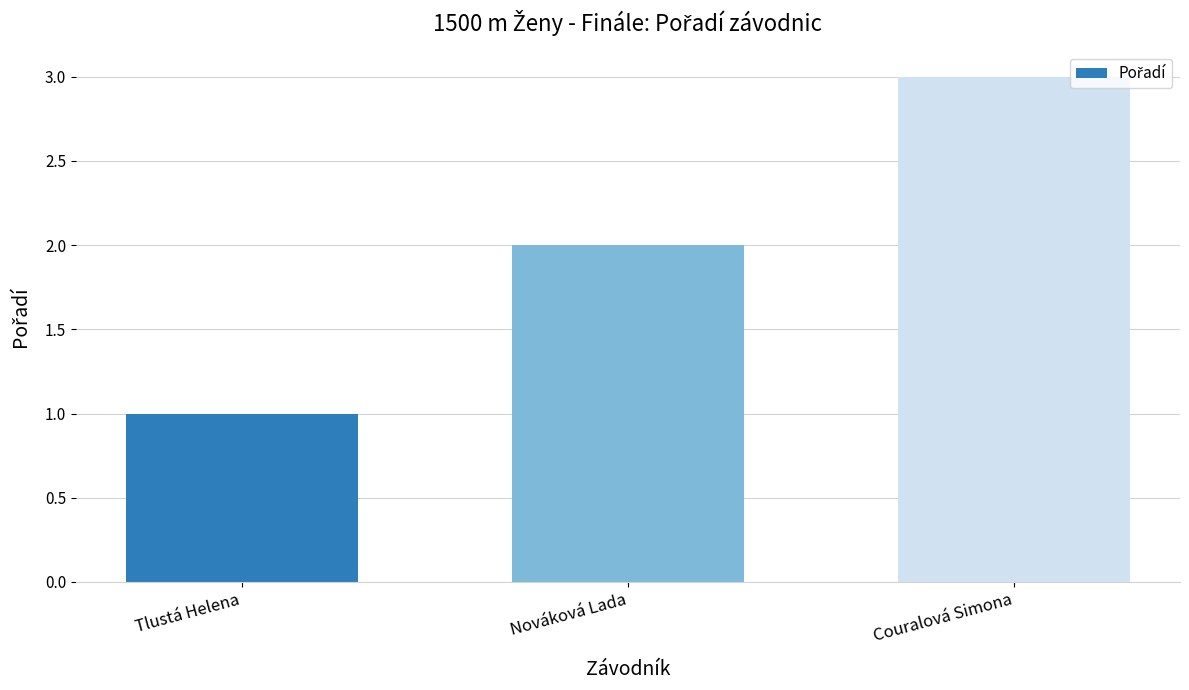

The value at Couralová Simona is 5. True or false?

False